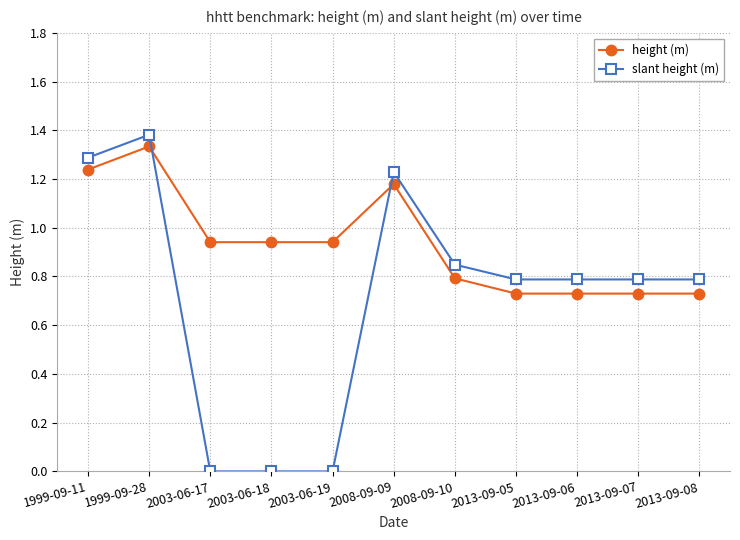

True or false: height (m) and slant height (m) cross at least once.

True